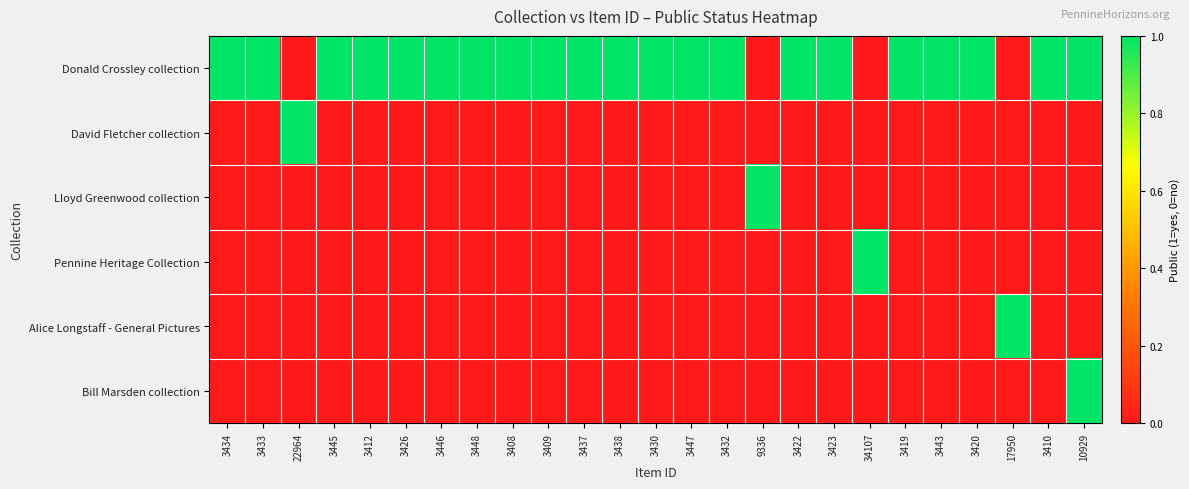

Reading left to right, transcribe all the data shown in this chart.

Donald Crossley collection: 3434=1	3433=1	22964=0	3445=1	3412=1	3426=1	3446=1	3448=1	3408=1	3409=1	3437=1	3438=1	3430=1	3447=1	3432=1	9336=0	3422=1	3423=1	34107=0	3419=1	3443=1	3420=1	17950=0	3410=1	10929=1
David Fletcher collection: 3434=0	3433=0	22964=1	3445=0	3412=0	3426=0	3446=0	3448=0	3408=0	3409=0	3437=0	3438=0	3430=0	3447=0	3432=0	9336=0	3422=0	3423=0	34107=0	3419=0	3443=0	3420=0	17950=0	3410=0	10929=0
Lloyd Greenwood collection: 3434=0	3433=0	22964=0	3445=0	3412=0	3426=0	3446=0	3448=0	3408=0	3409=0	3437=0	3438=0	3430=0	3447=0	3432=0	9336=1	3422=0	3423=0	34107=0	3419=0	3443=0	3420=0	17950=0	3410=0	10929=0
Pennine Heritage Collection: 3434=0	3433=0	22964=0	3445=0	3412=0	3426=0	3446=0	3448=0	3408=0	3409=0	3437=0	3438=0	3430=0	3447=0	3432=0	9336=0	3422=0	3423=0	34107=1	3419=0	3443=0	3420=0	17950=0	3410=0	10929=0
Alice Longstaff - General Pictures: 3434=0	3433=0	22964=0	3445=0	3412=0	3426=0	3446=0	3448=0	3408=0	3409=0	3437=0	3438=0	3430=0	3447=0	3432=0	9336=0	3422=0	3423=0	34107=0	3419=0	3443=0	3420=0	17950=1	3410=0	10929=0
Bill Marsden collection: 3434=0	3433=0	22964=0	3445=0	3412=0	3426=0	3446=0	3448=0	3408=0	3409=0	3437=0	3438=0	3430=0	3447=0	3432=0	9336=0	3422=0	3423=0	34107=0	3419=0	3443=0	3420=0	17950=0	3410=0	10929=1